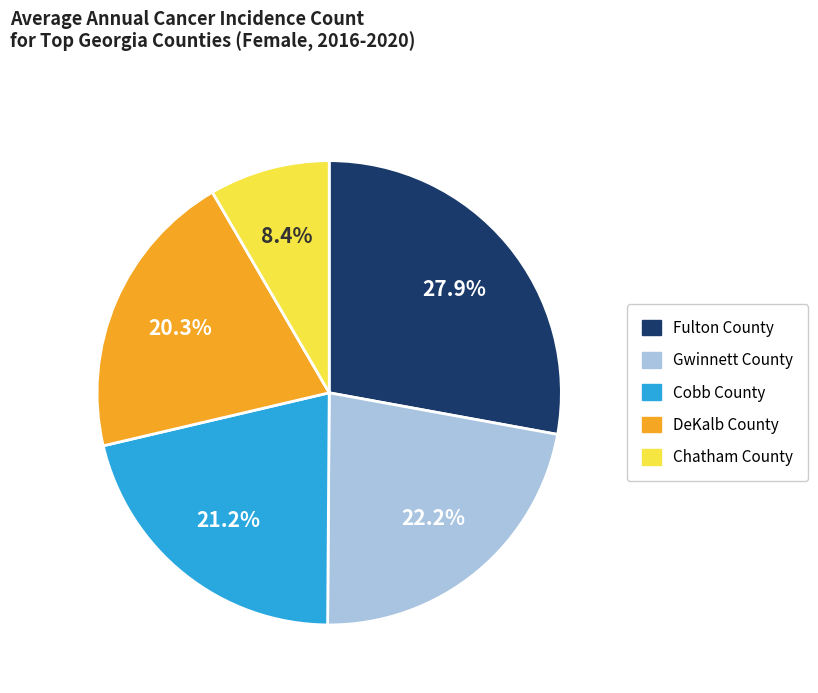

To the nearest percent, what portion does DeKalb County represent?

20%